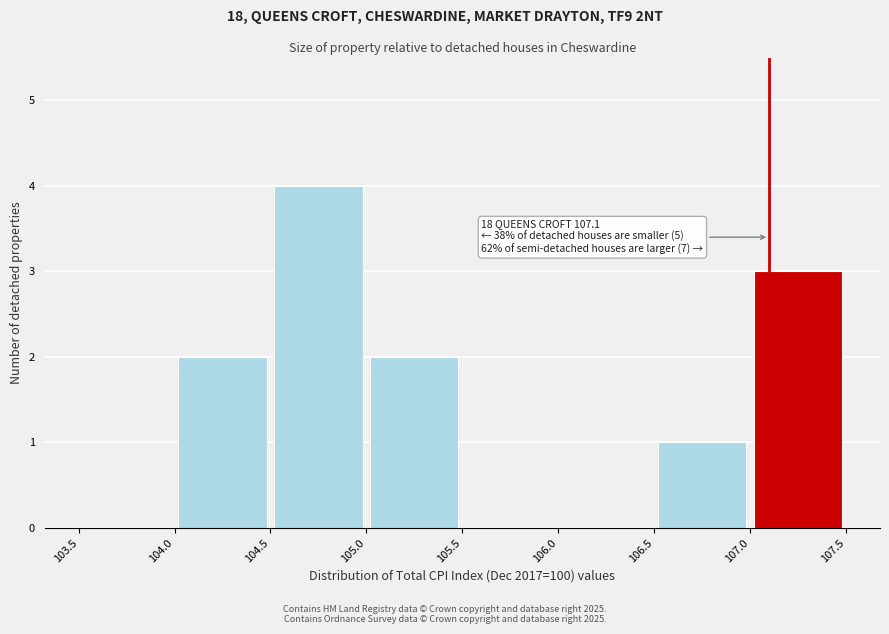

Which range on the x-axis has the tallest bar?

104.5 to 105.0